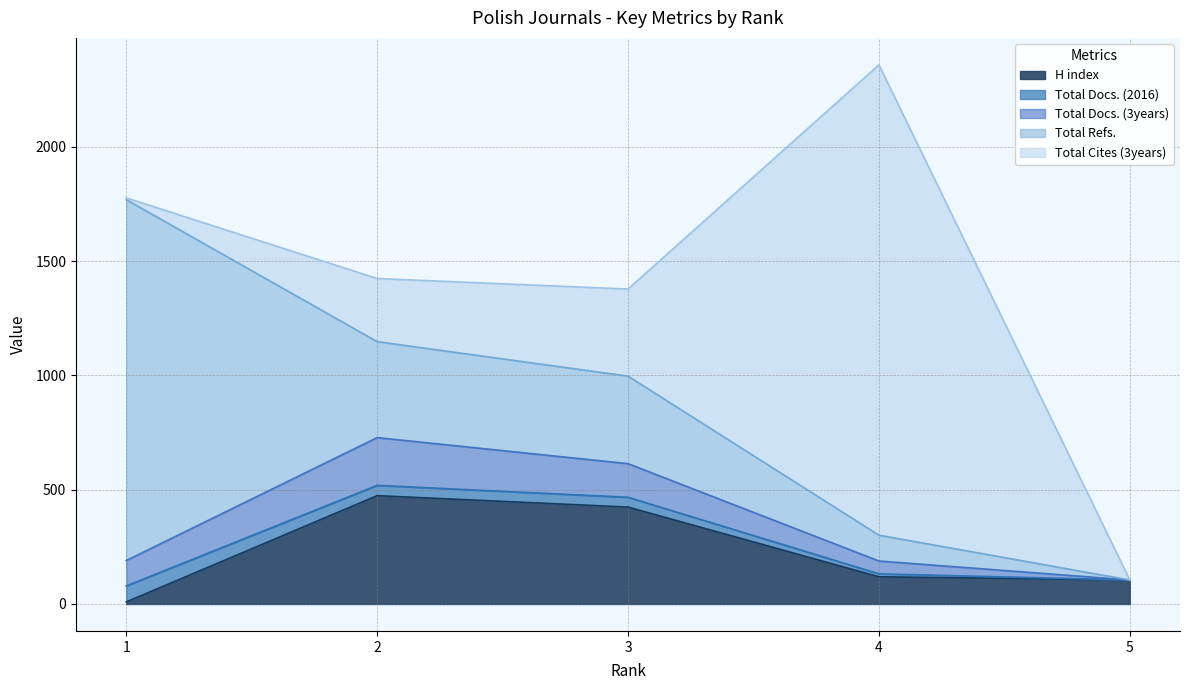

What is the sum of all Total Refs. values?

2495